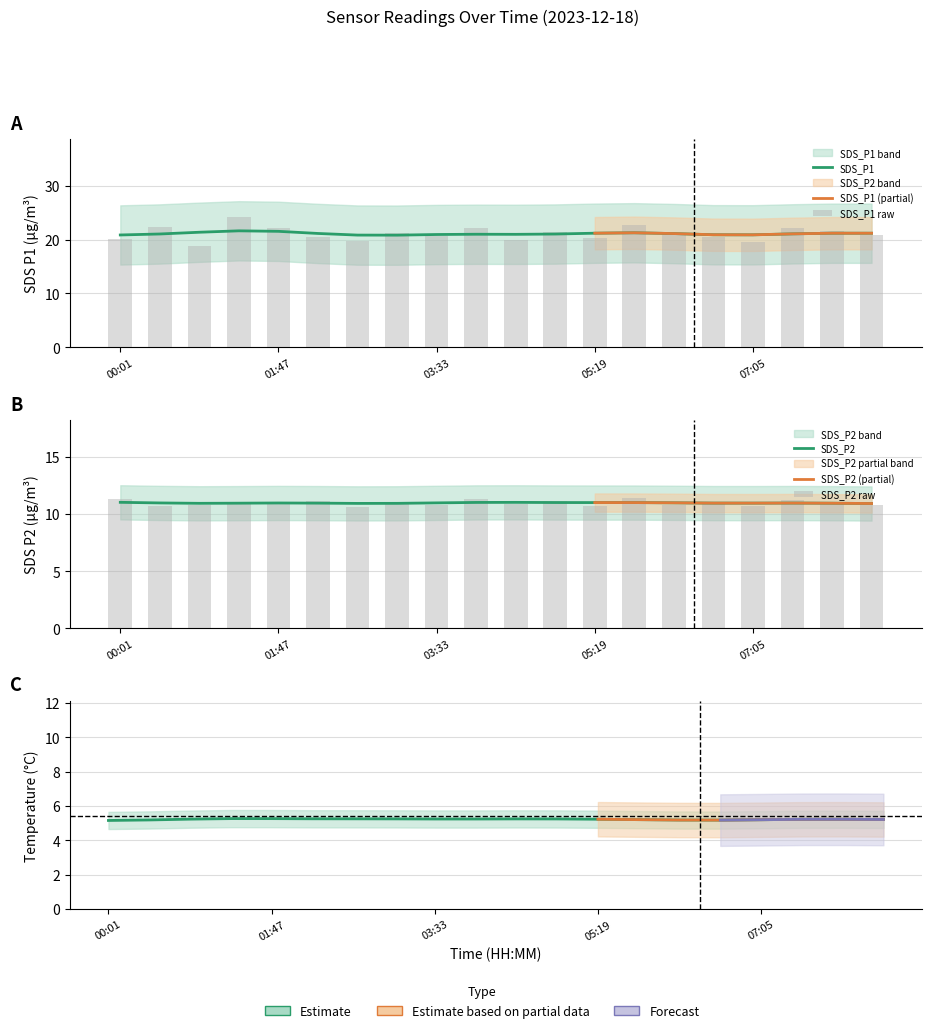

What is the average value of the SDS_P1 series?

21.1